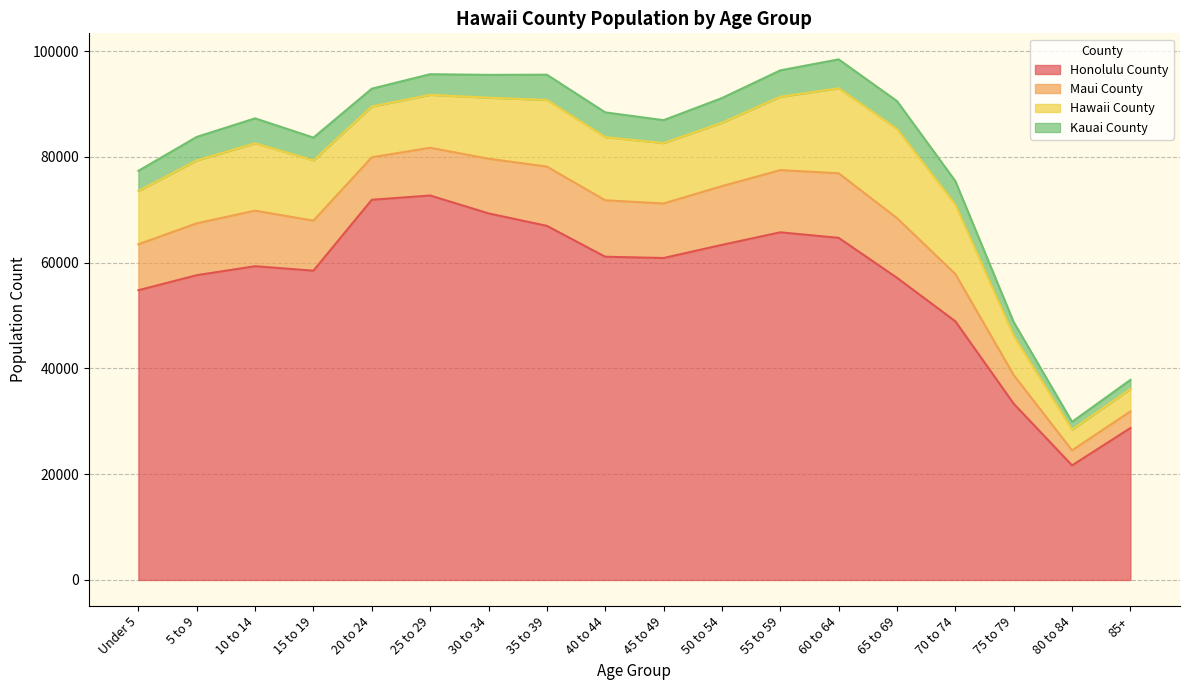

What is the label of the 13th point from the right?

25 to 29